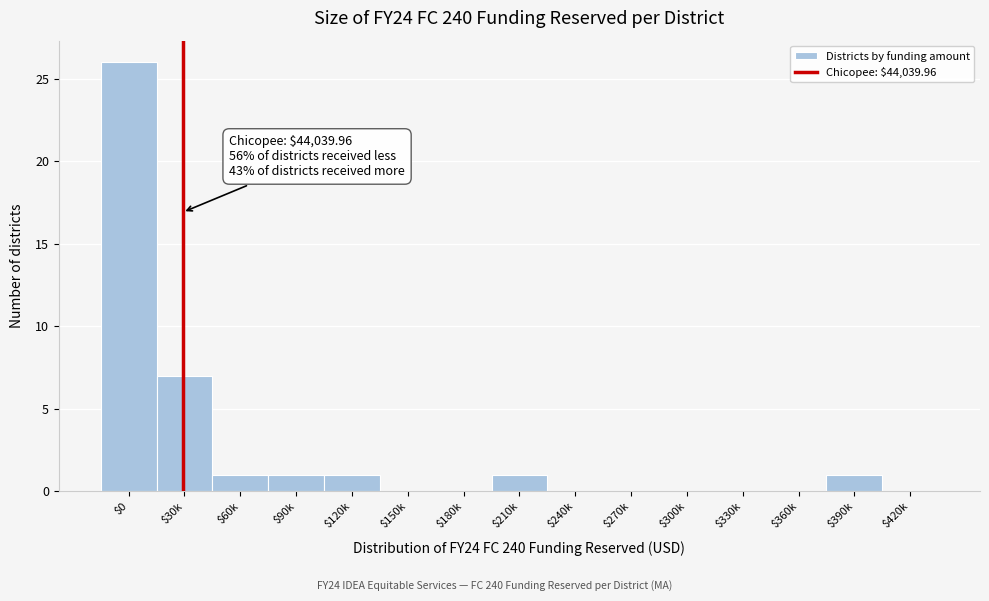

Where is the data nearest to the value 13?

$30k